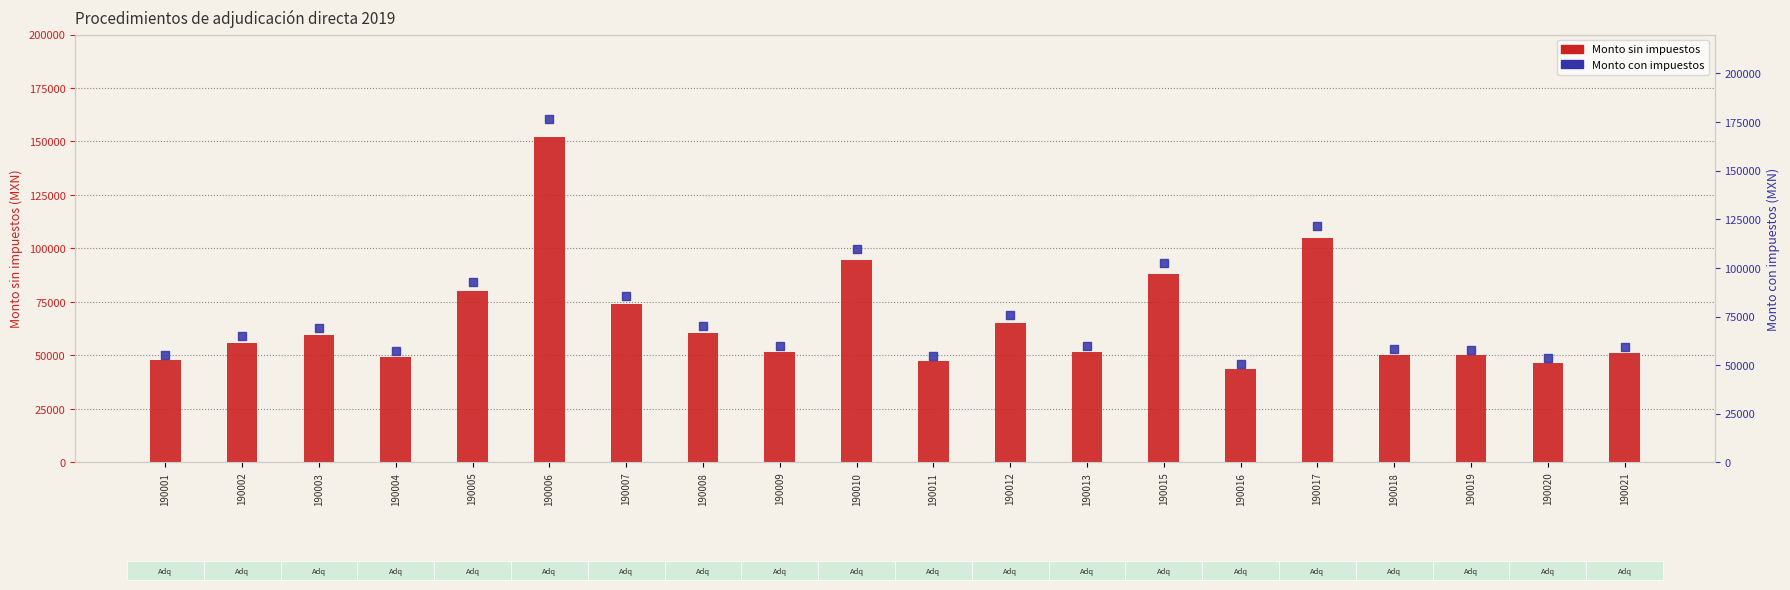

Is the value of Monto con impuestos at 190009 greater than the value of Monto sin impuestos at 190012?

No